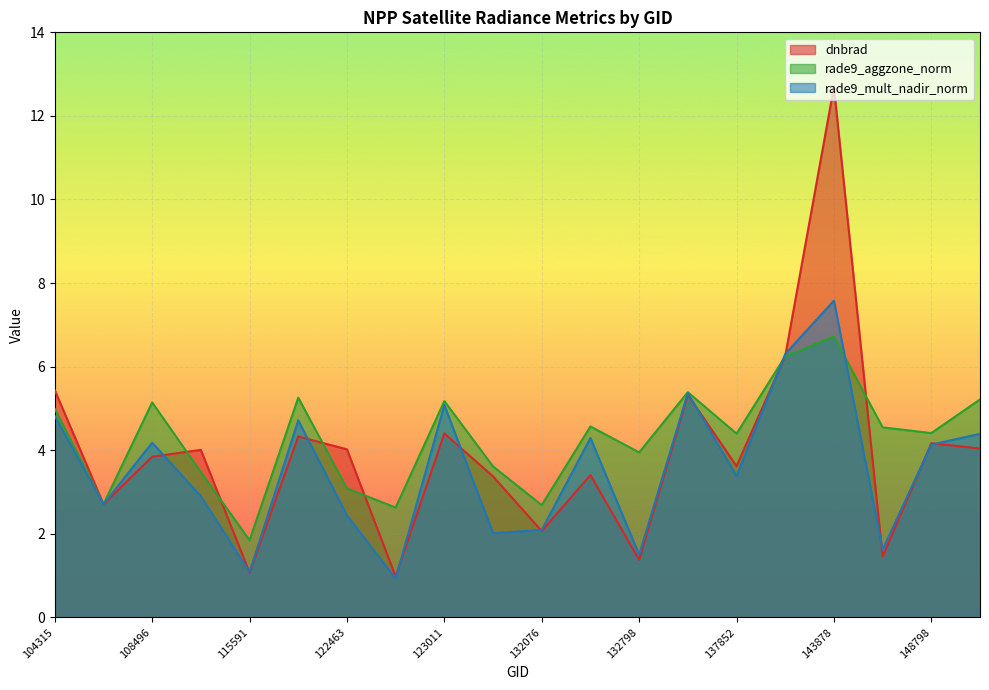

What is the sum of the rade9_mult_nadir_norm values at 143488 and 121771?

11.0